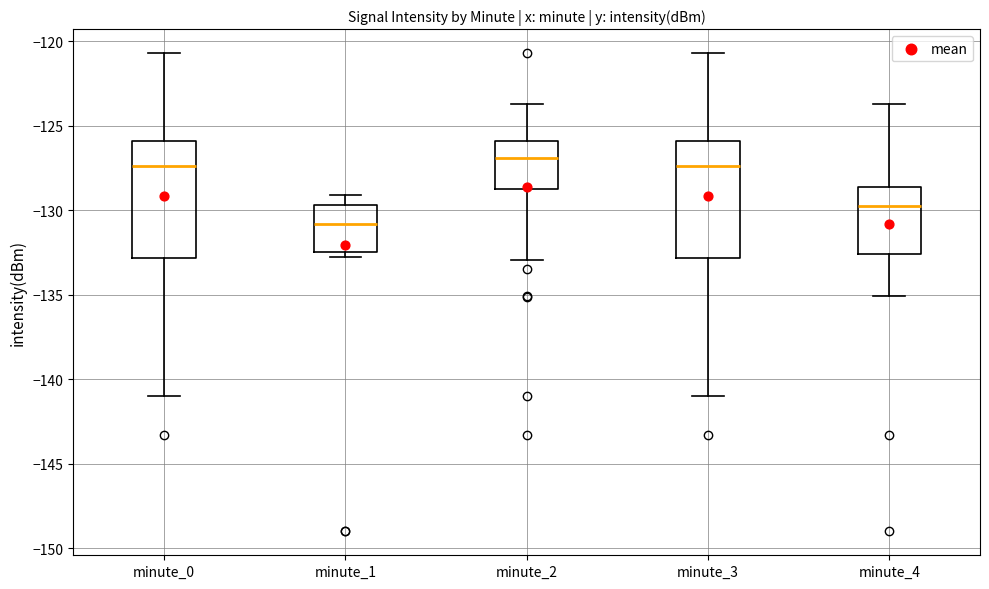

Where does the upper whisker of the box for minute_4 end on the y-axis? The values are not printed on the chart, so give them approximately, as read against the axis.

-123.5